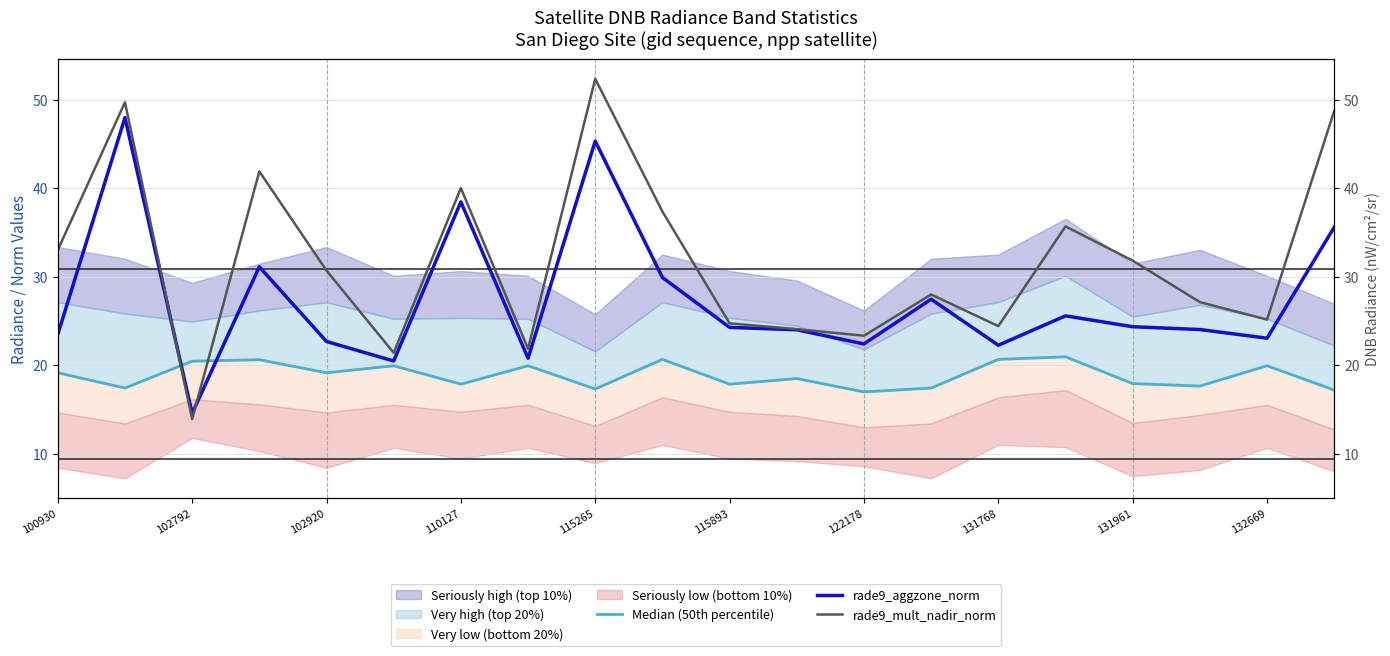

How many interior local valleys does the rade9_aggzone_norm series have?

6